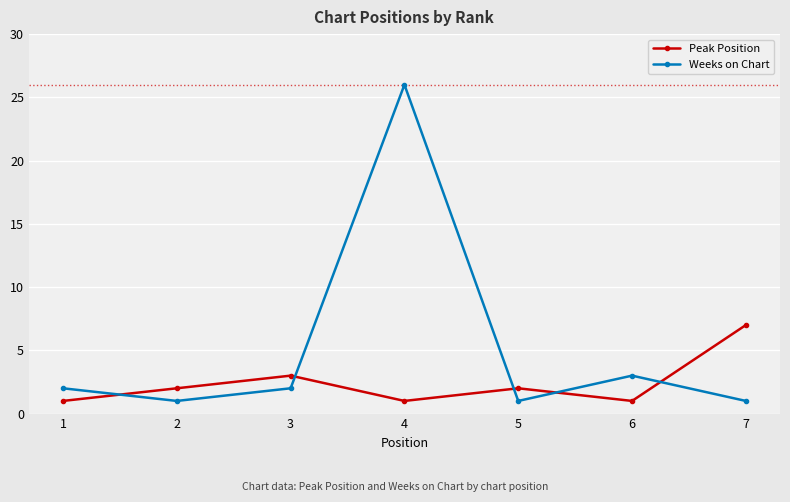

How many interior local peaks does the Peak Position series have?

2